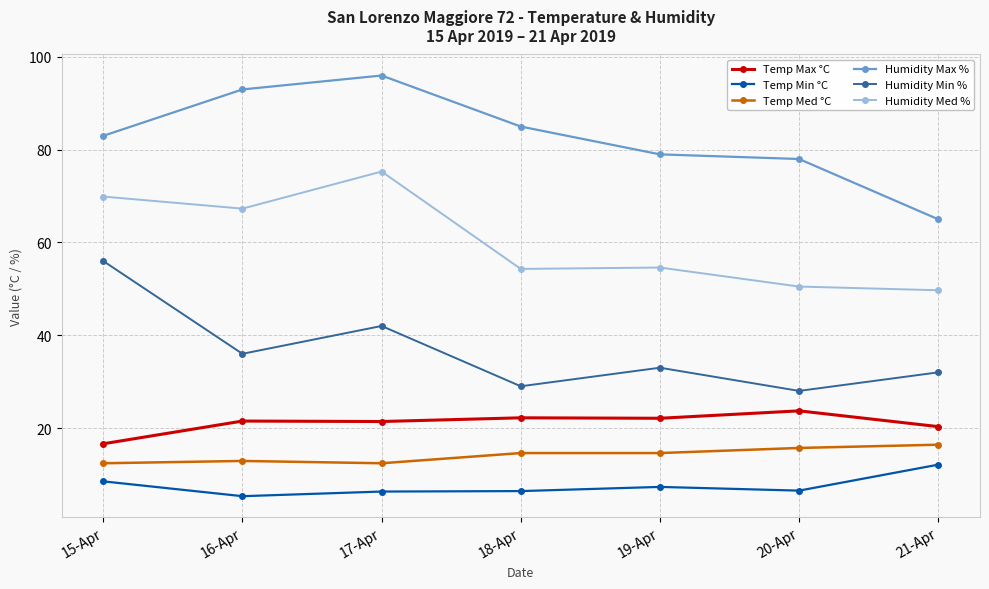

What are all the series names shown in the legend?

Temp Max °C, Temp Min °C, Temp Med °C, Humidity Max %, Humidity Min %, Humidity Med %